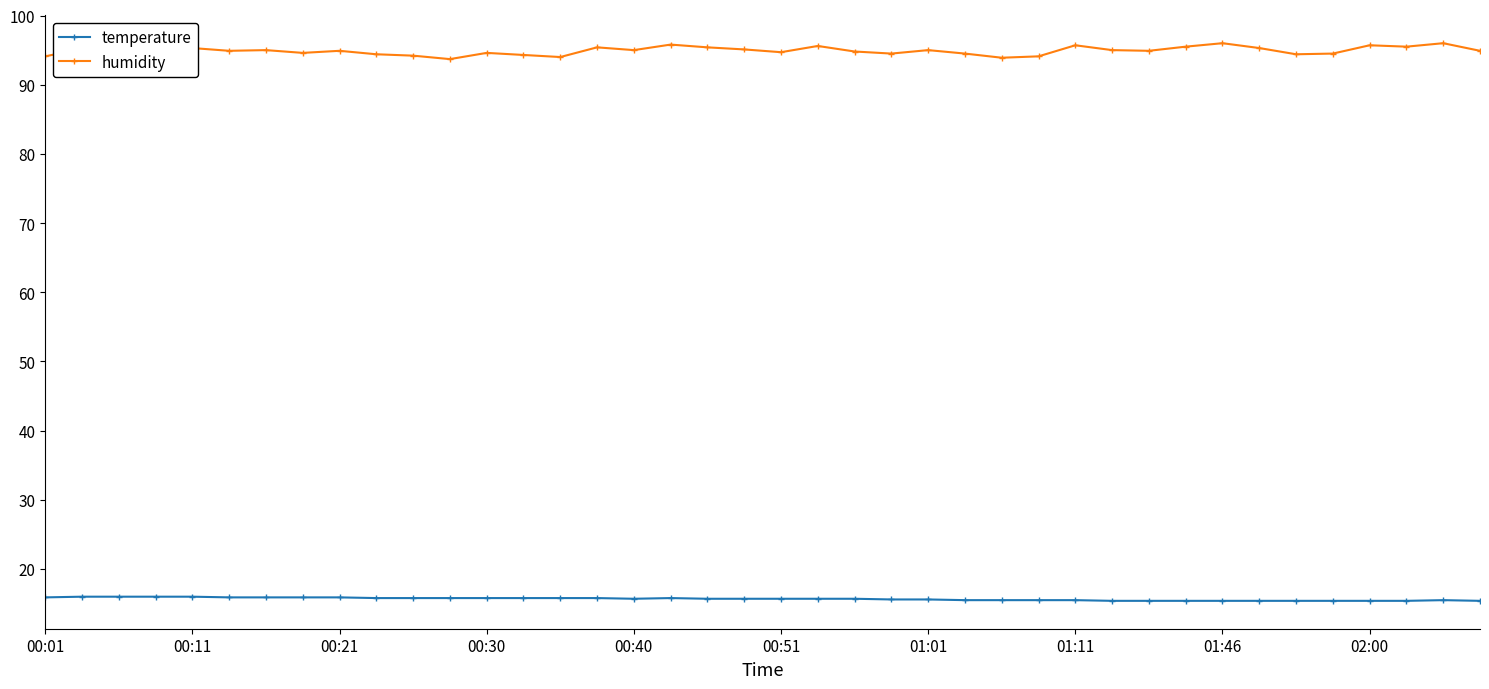

At how many categories does at least one series exceed 70?

40